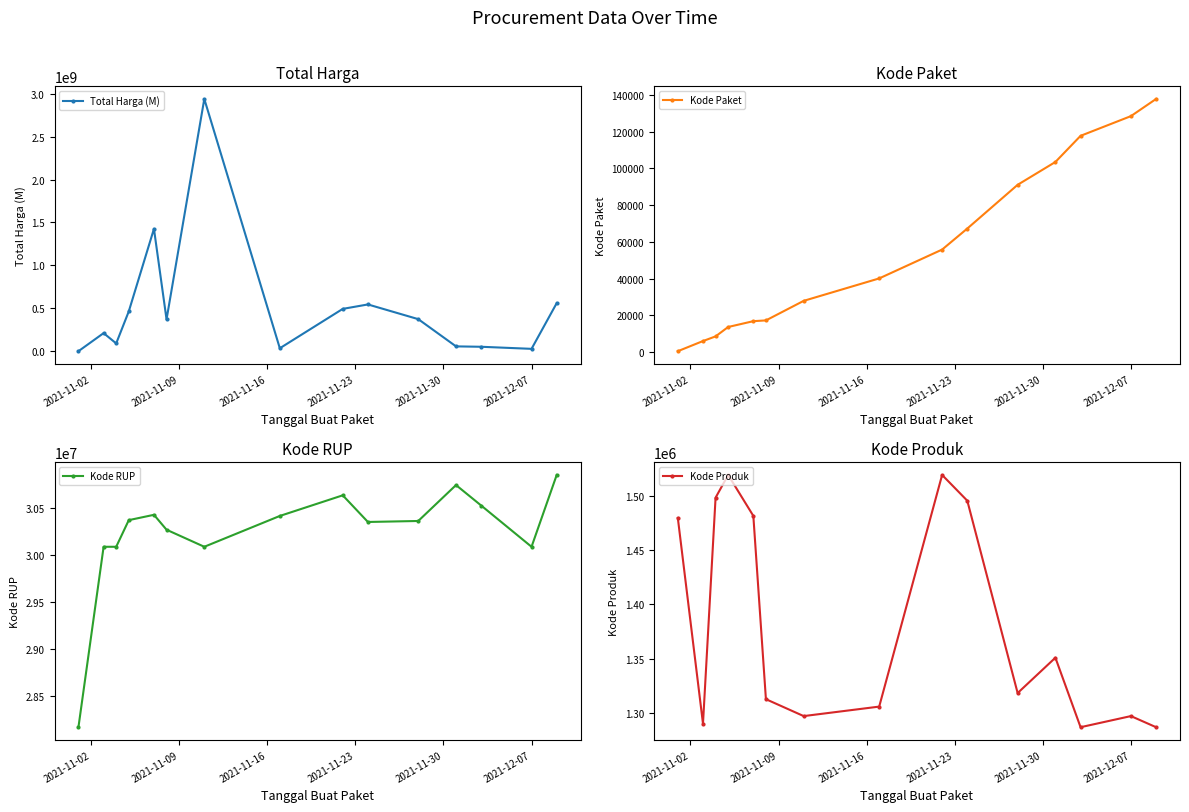

Which series has the largest total across all categories?

Total Harga (M)